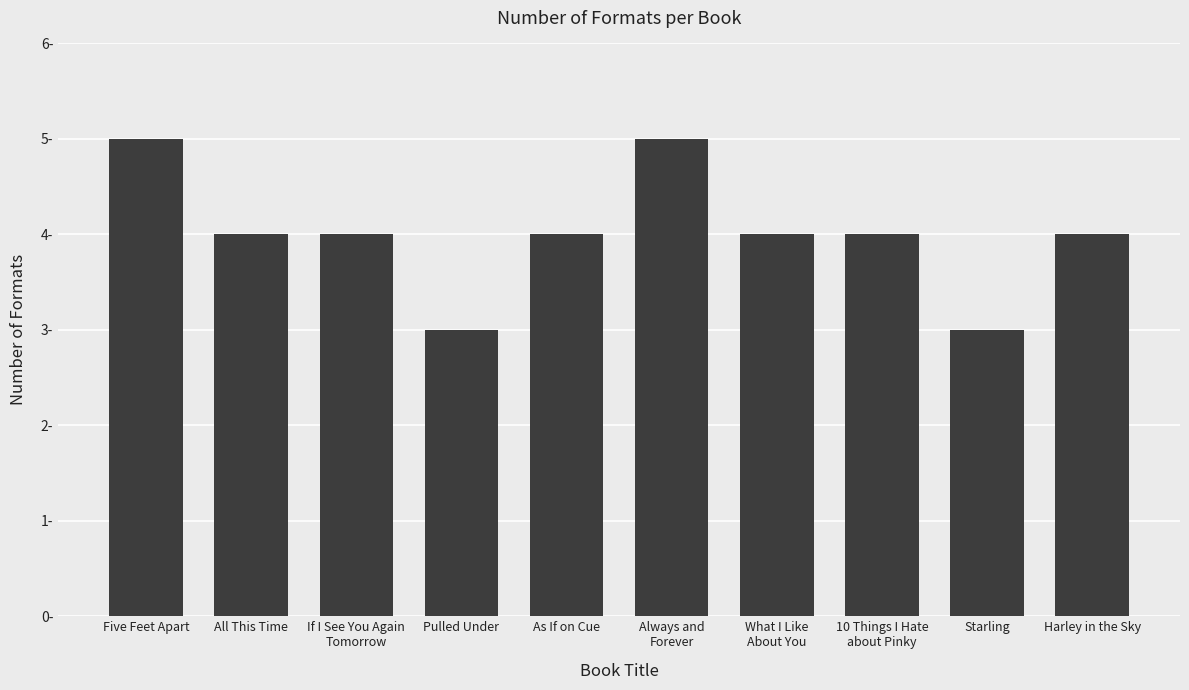

Is it true that the value at As If on Cue is 1?

False